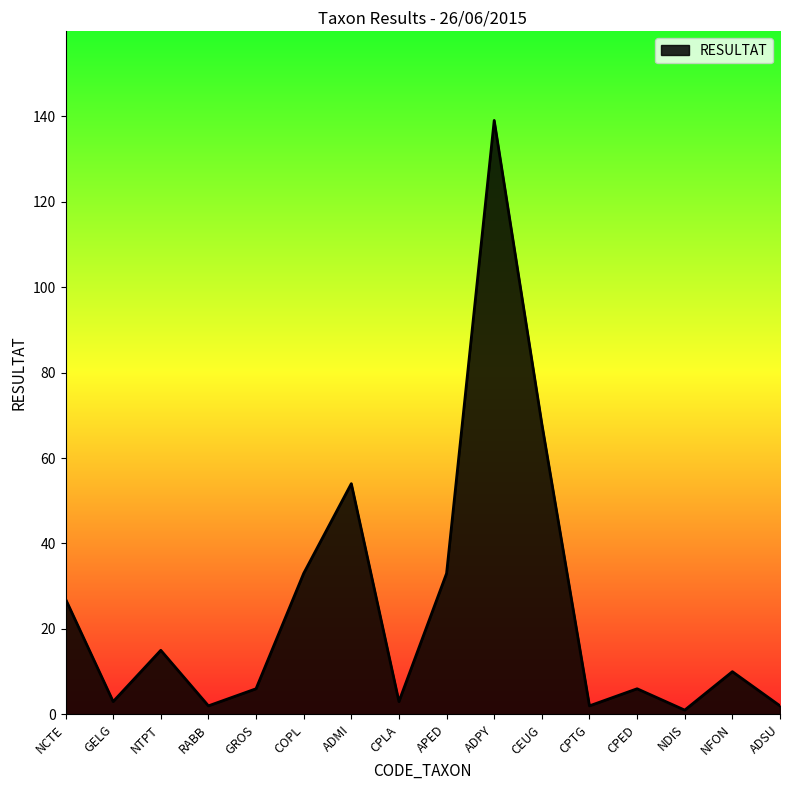

Read the value at NDIS.

1